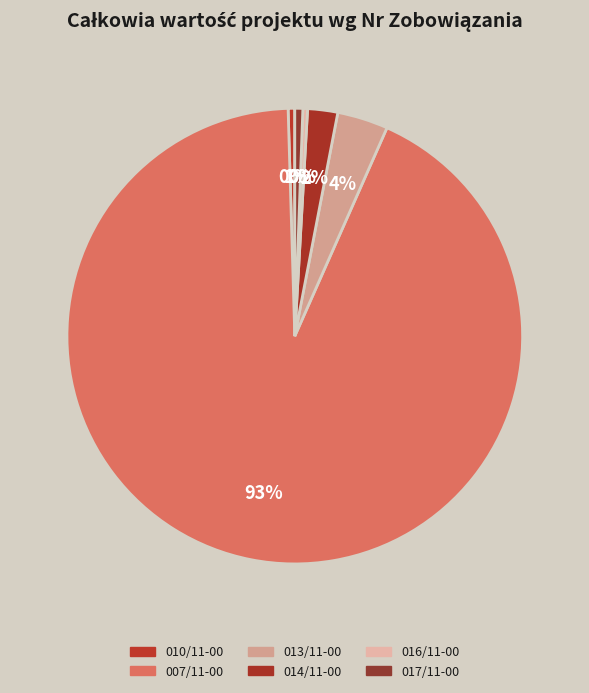

Count the number of slices in the pie.

6